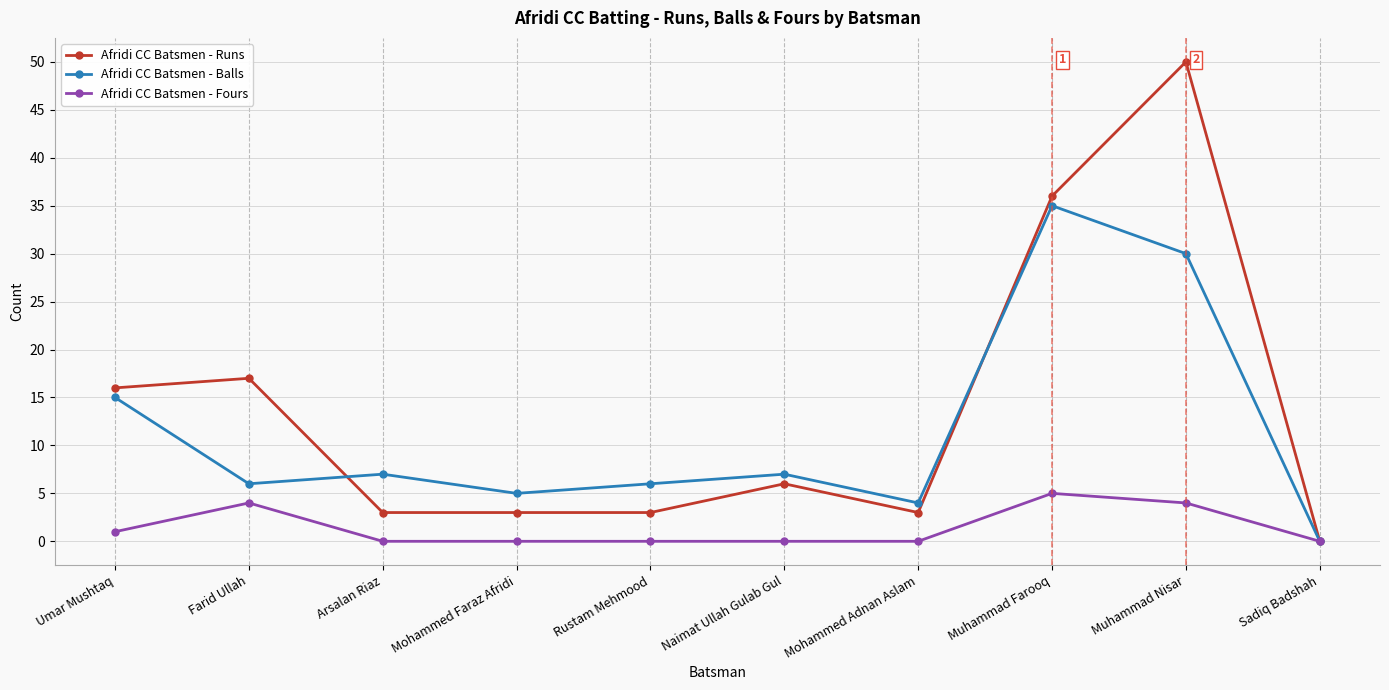

At which label does Afridi CC Batsmen - Balls first exceed 7?

Umar Mushtaq